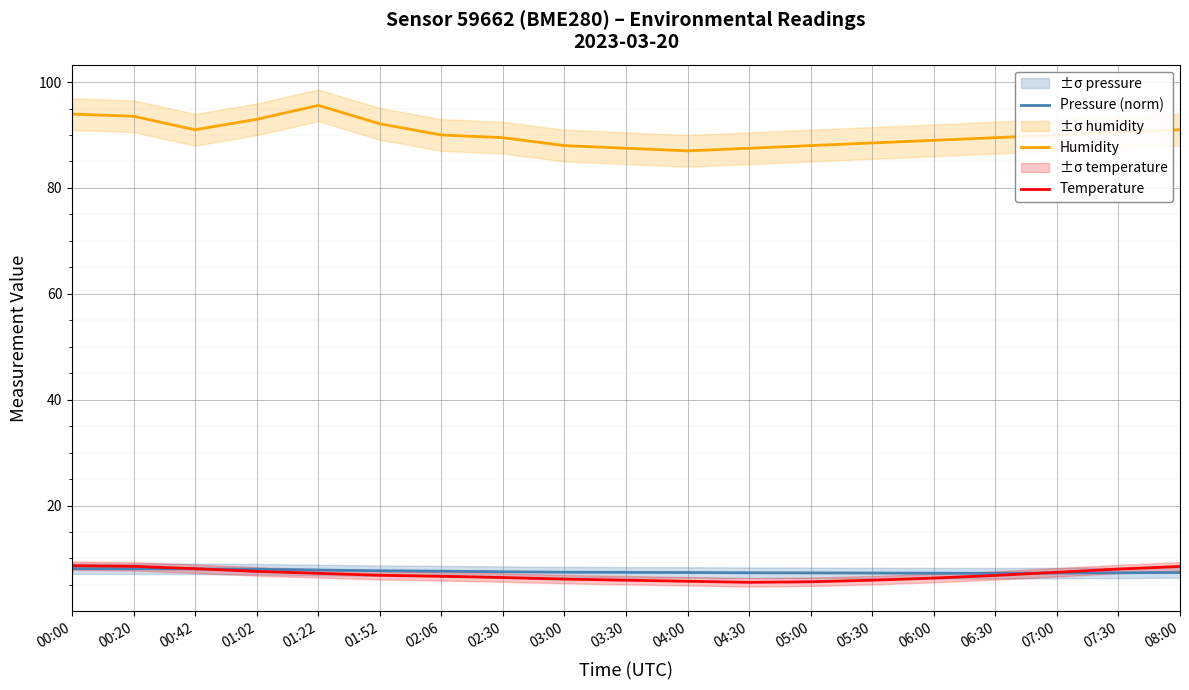

How many times do Pressure (norm) and Temperature cross each other?

2